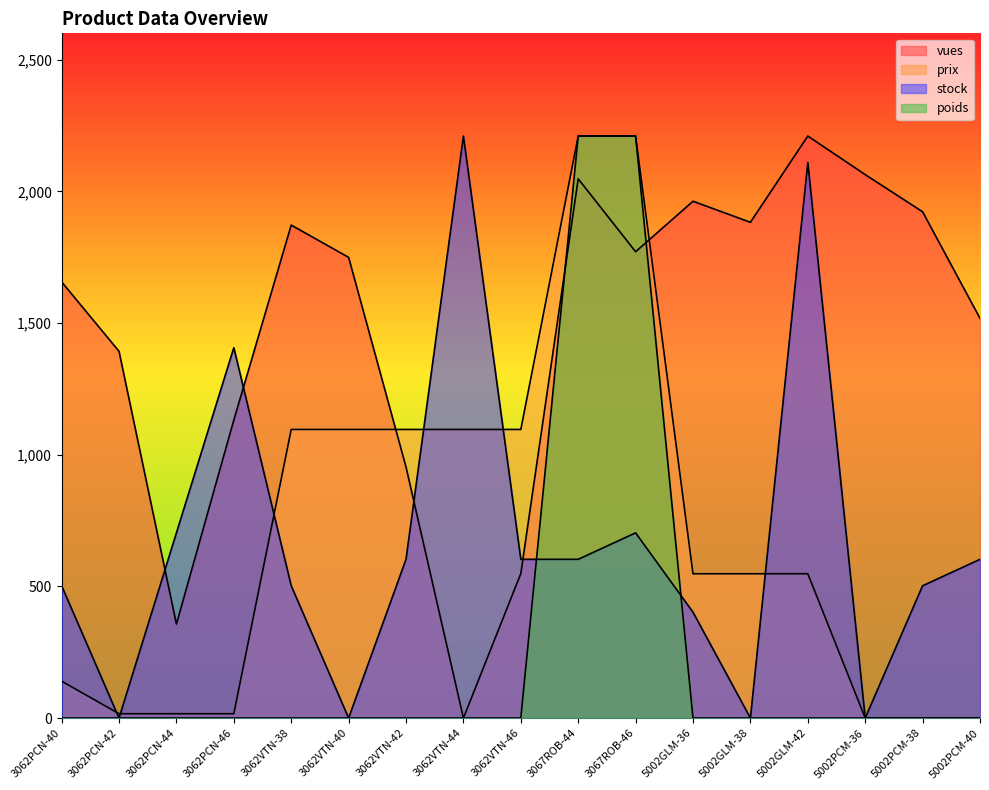

Where is prix nearest to the value 1104?

3062VTN-38